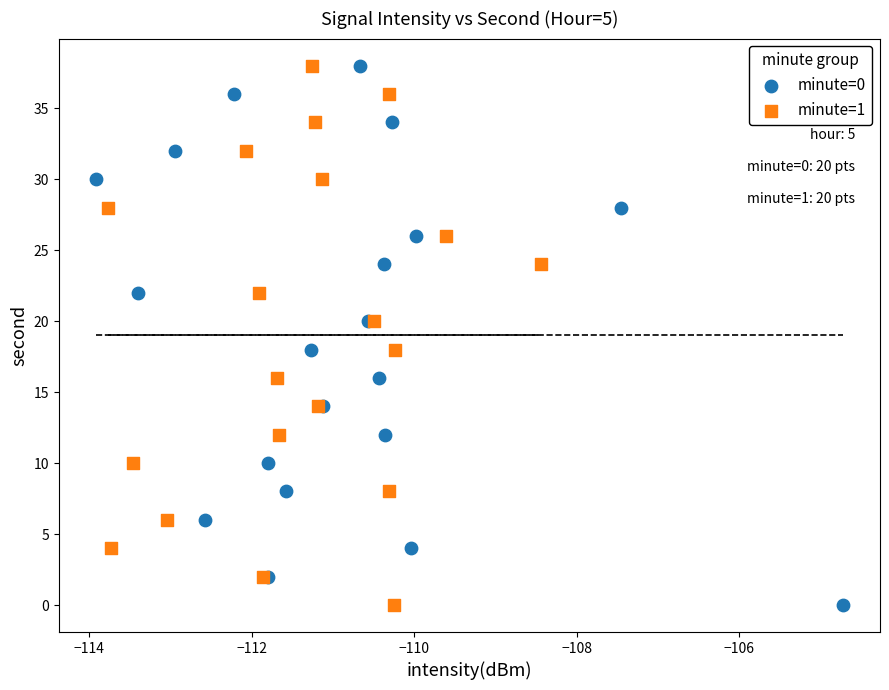

What are all the series names shown in the legend?

minute=0, minute=1